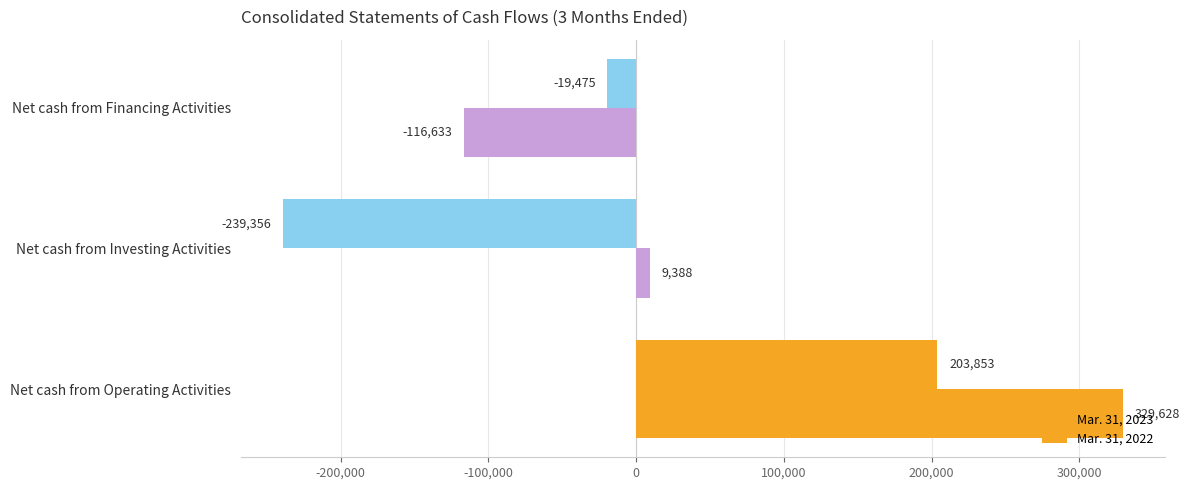

Count the number of categories in the chart.

3